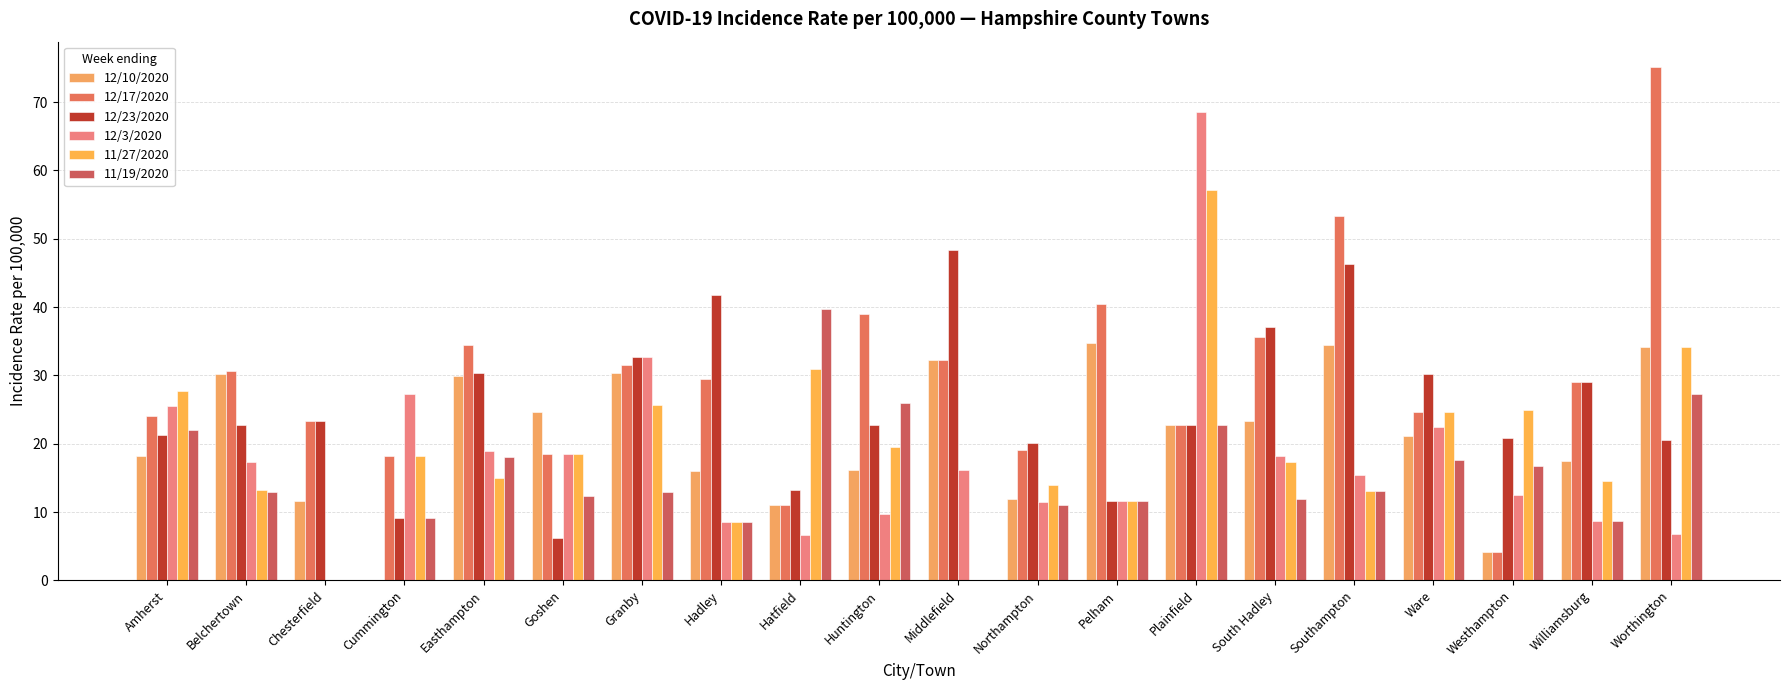

Between Southampton and Hadley, which is larger?

Southampton